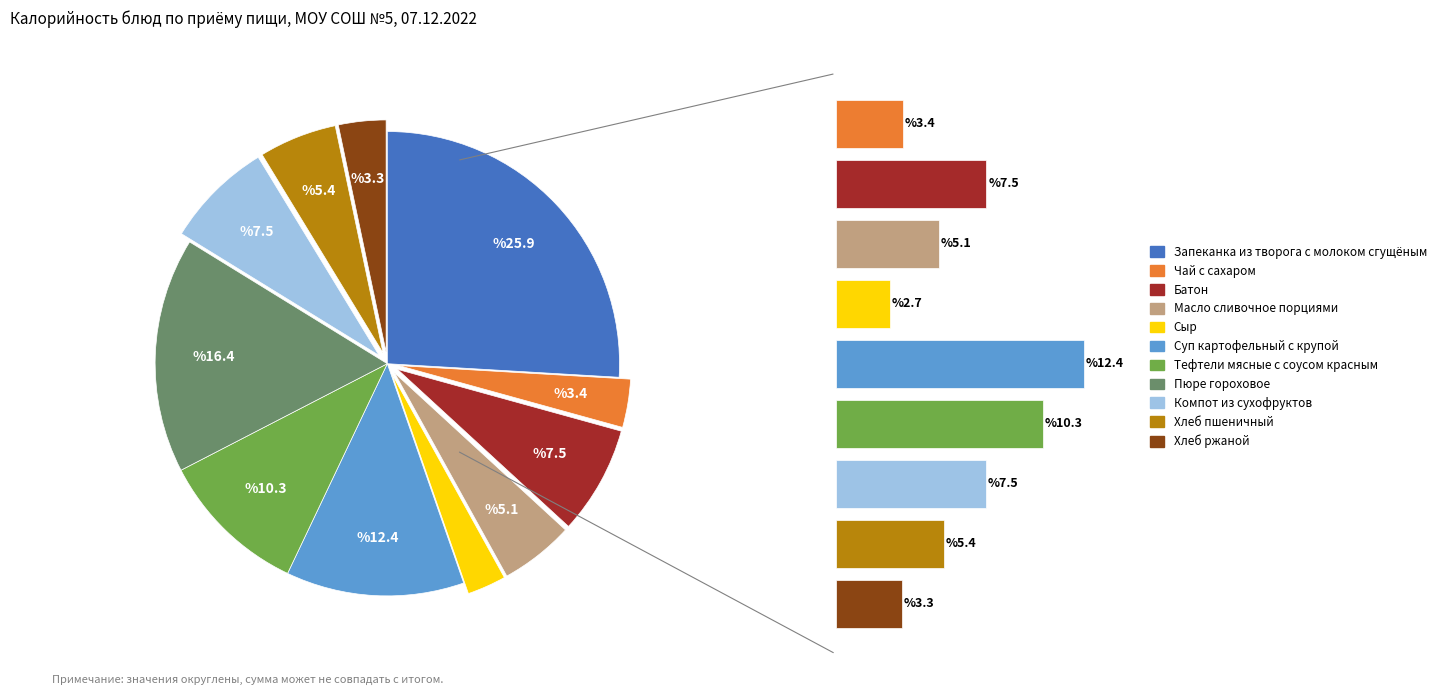

What percentage is the Пюре гороховое slice, to the nearest percent?

16%